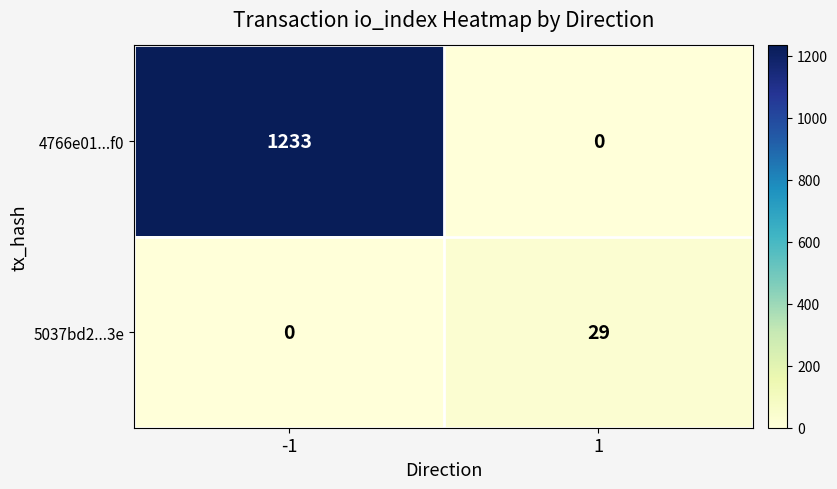

How many data points does each series have?

2